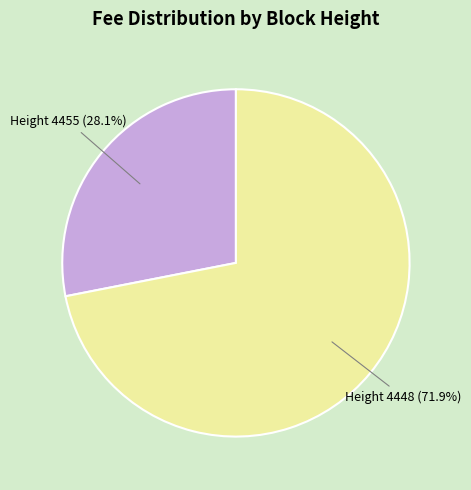

What percentage is NOT represented by Height 4448?

28.1%